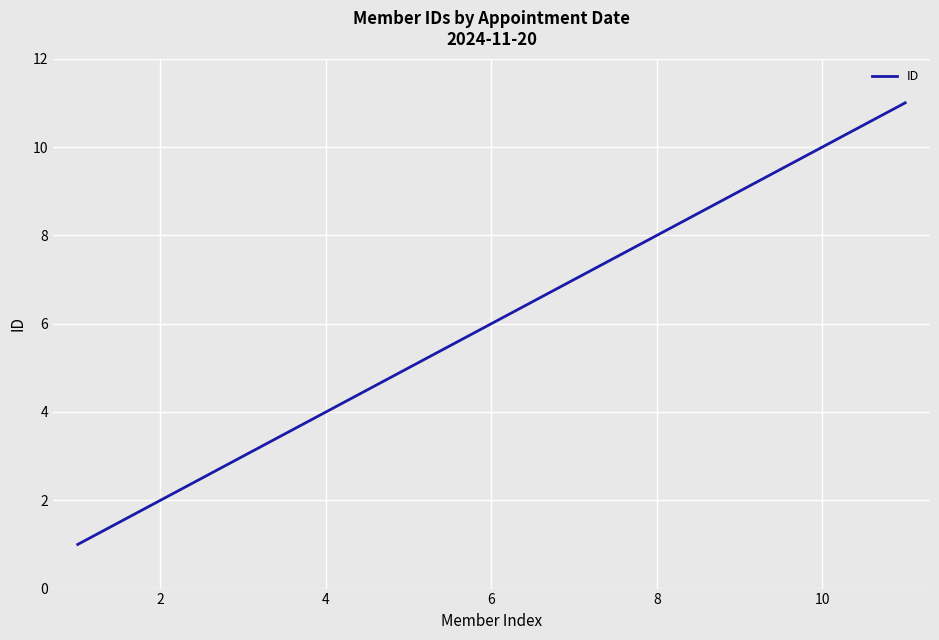

True or false: there are more than 0 points higher than both neighbors.

False